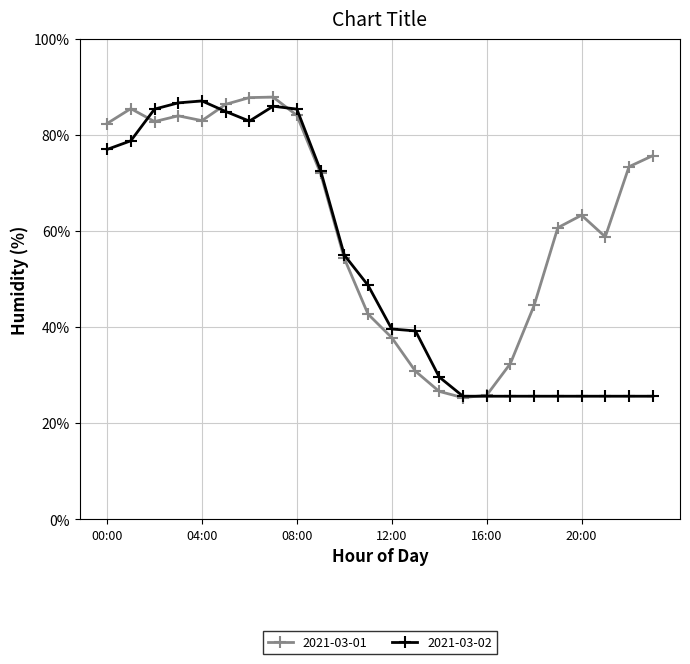

Which series has the widest spread of values?

2021-03-01